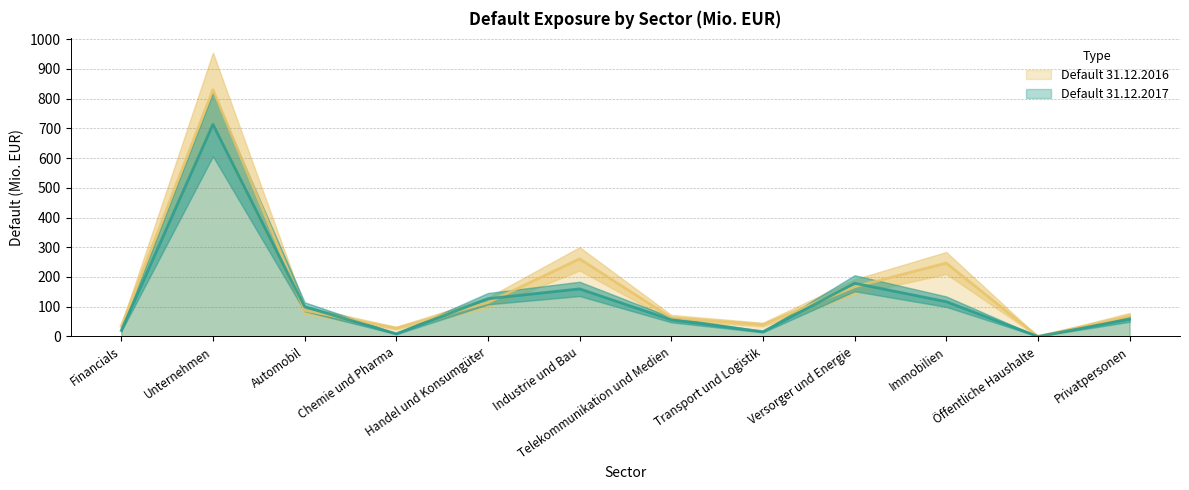

What is the approximate value of Default 31.12.2016 at Unternehmen?

830